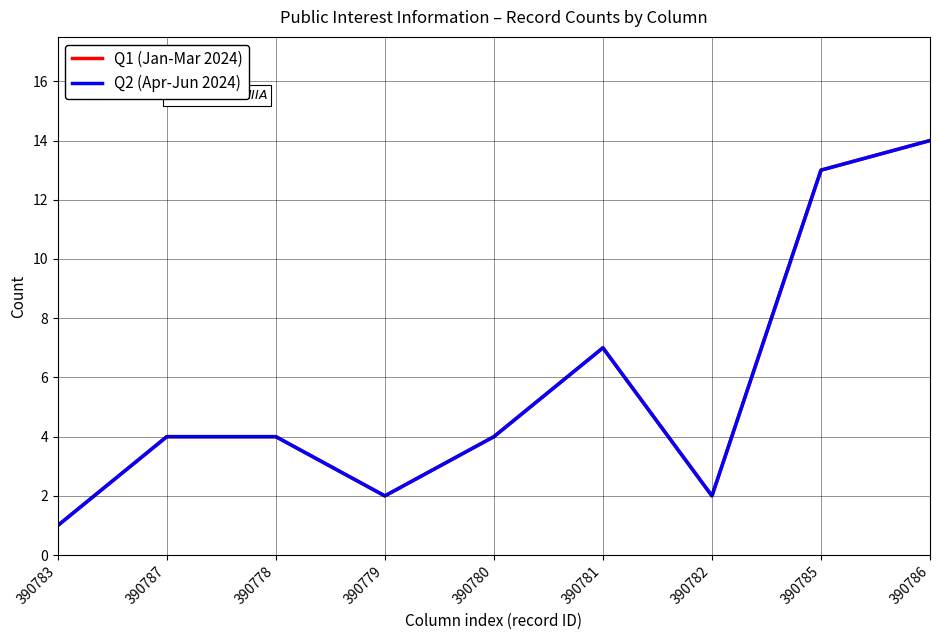

Which series has the largest total across all categories?

Q1 (Jan-Mar 2024)